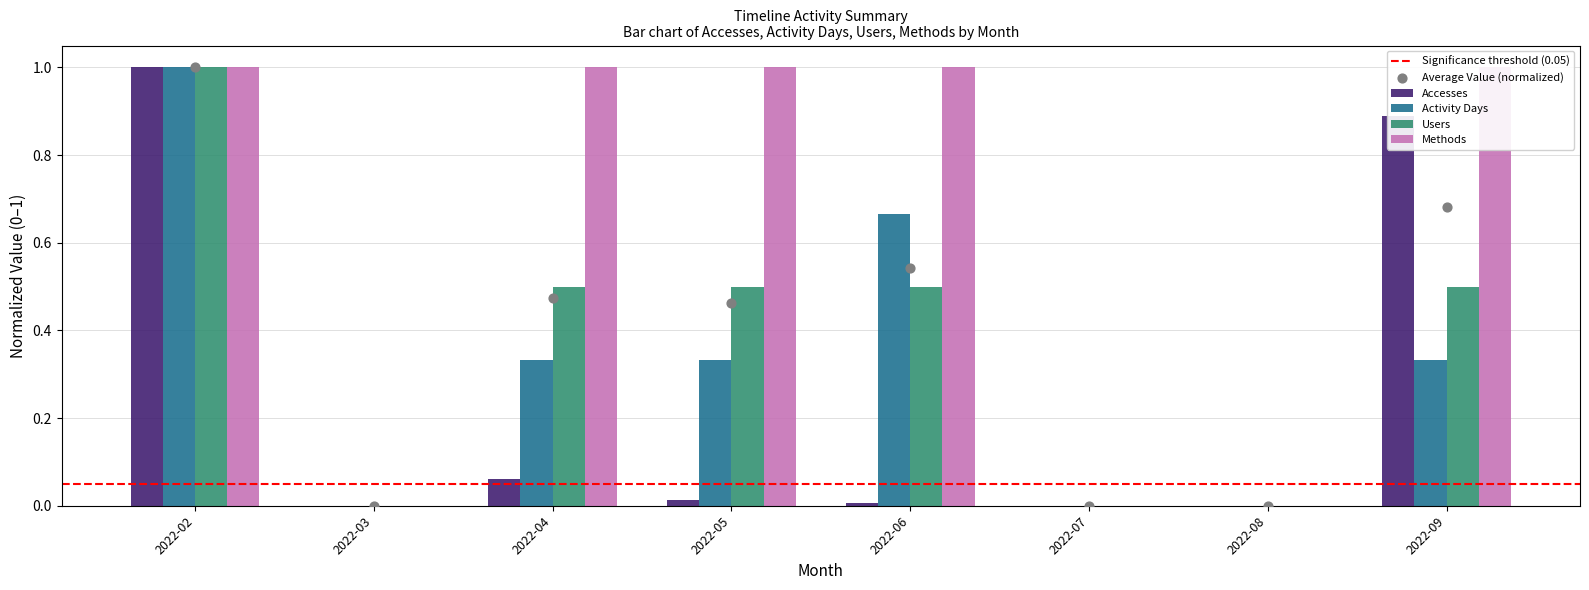

Which series has the largest Y range (max minus min)?

Accesses